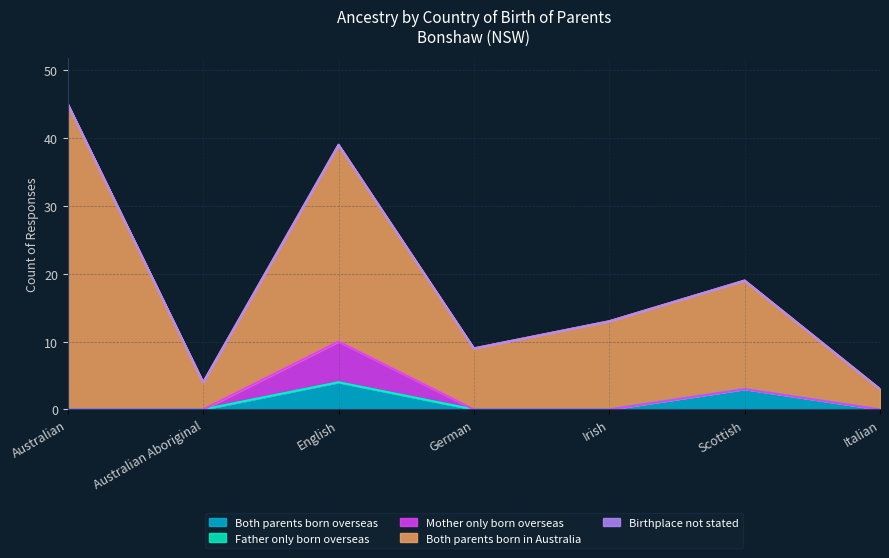

What is the difference between the highest and lowest values at Irish?

13